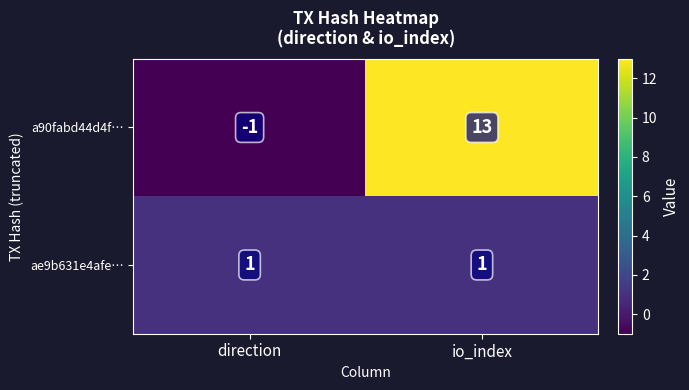

Which series has the widest spread of values?

a90fabd44d4f…